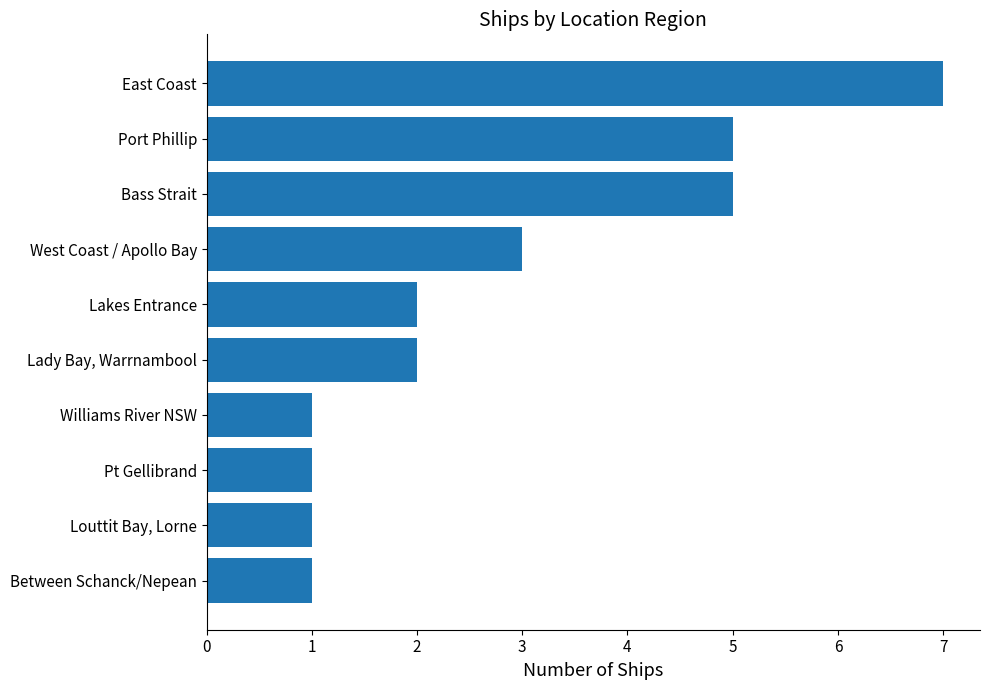

What is the smallest value displayed?

1